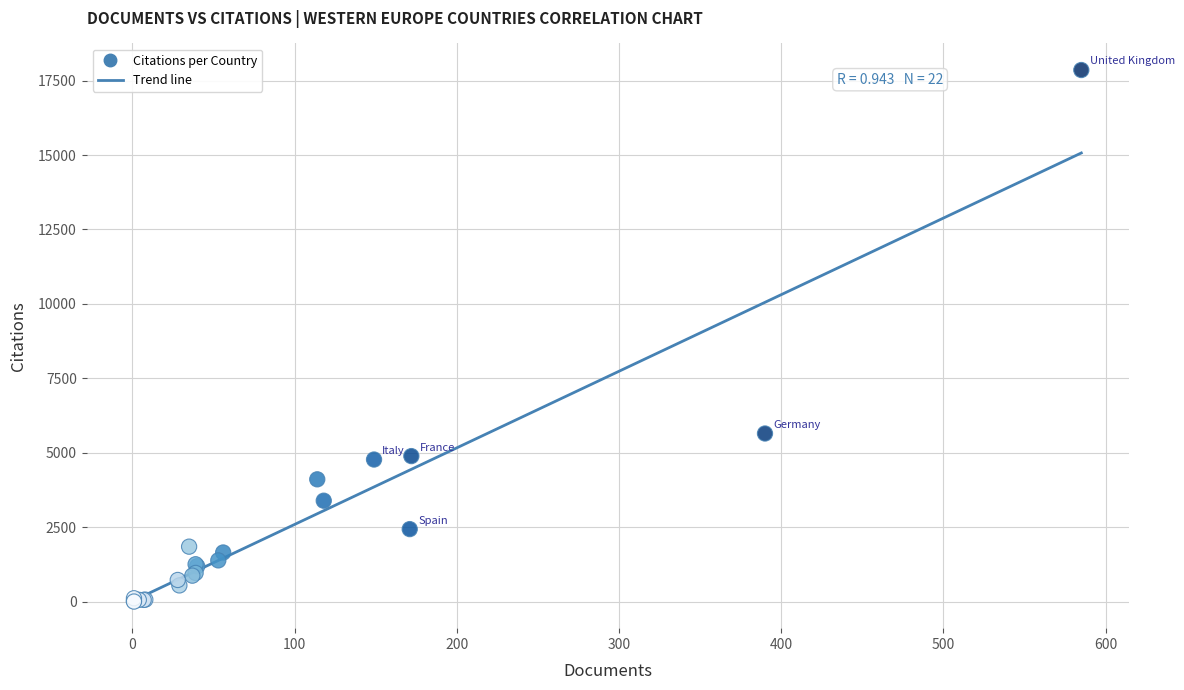

What Y value in the scatter plot is closest to 8928?

5647